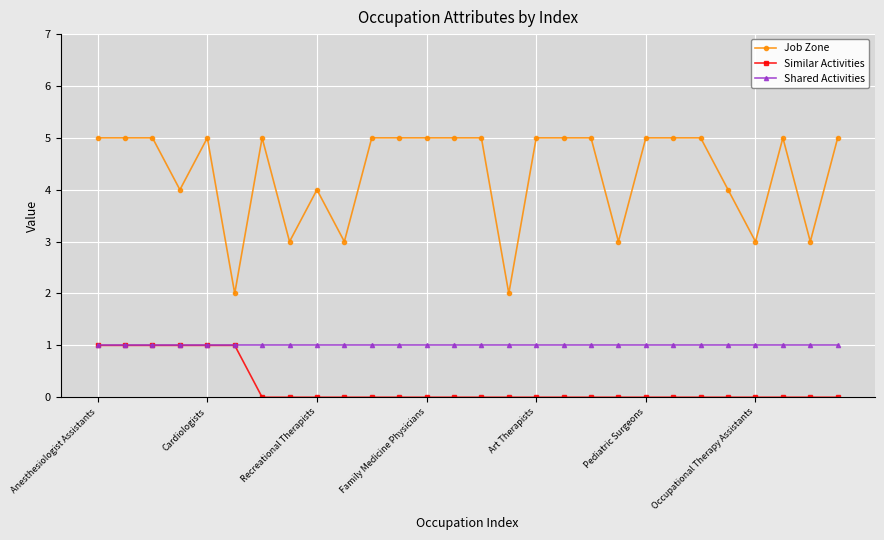

Reading left to right, transcribe all the data shown in this chart.

Job Zone: 5	5	5	4	5	2	5	3	4	3	5	5	5	5	5	2	5	5	5	3	5	5	5	4	3	5	3	5
Similar Activities: 1	1	1	1	1	1	0	0	0	0	0	0	0	0	0	0	0	0	0	0	0	0	0	0	0	0	0	0
Shared Activities: 1	1	1	1	1	1	1	1	1	1	1	1	1	1	1	1	1	1	1	1	1	1	1	1	1	1	1	1